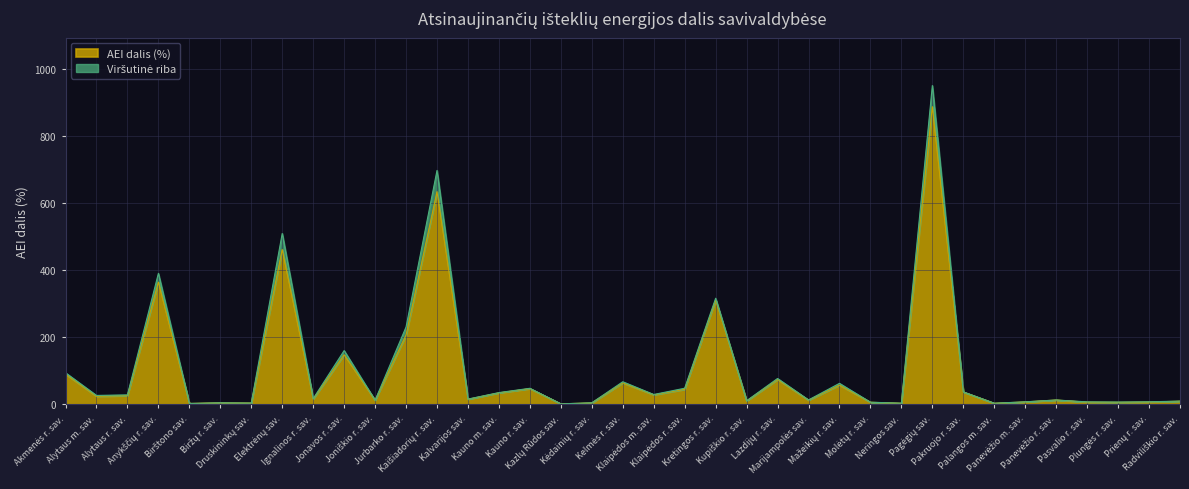

Which label corresponds to the largest value in the chart?

Pagėgių sav.